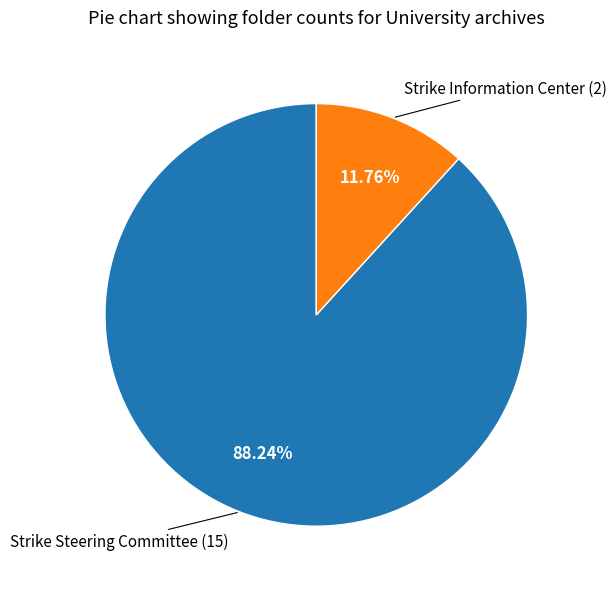

Does any single category account for the majority?

Yes